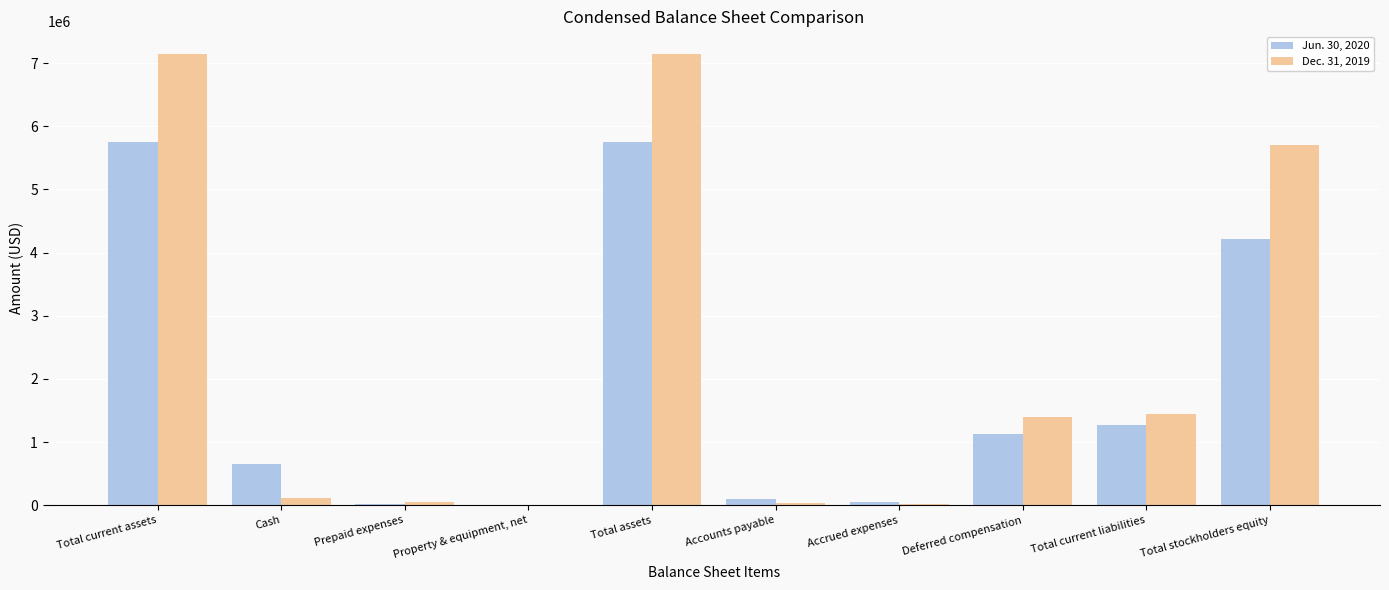

What is the sum of all Dec. 31, 2019 values?

23037647